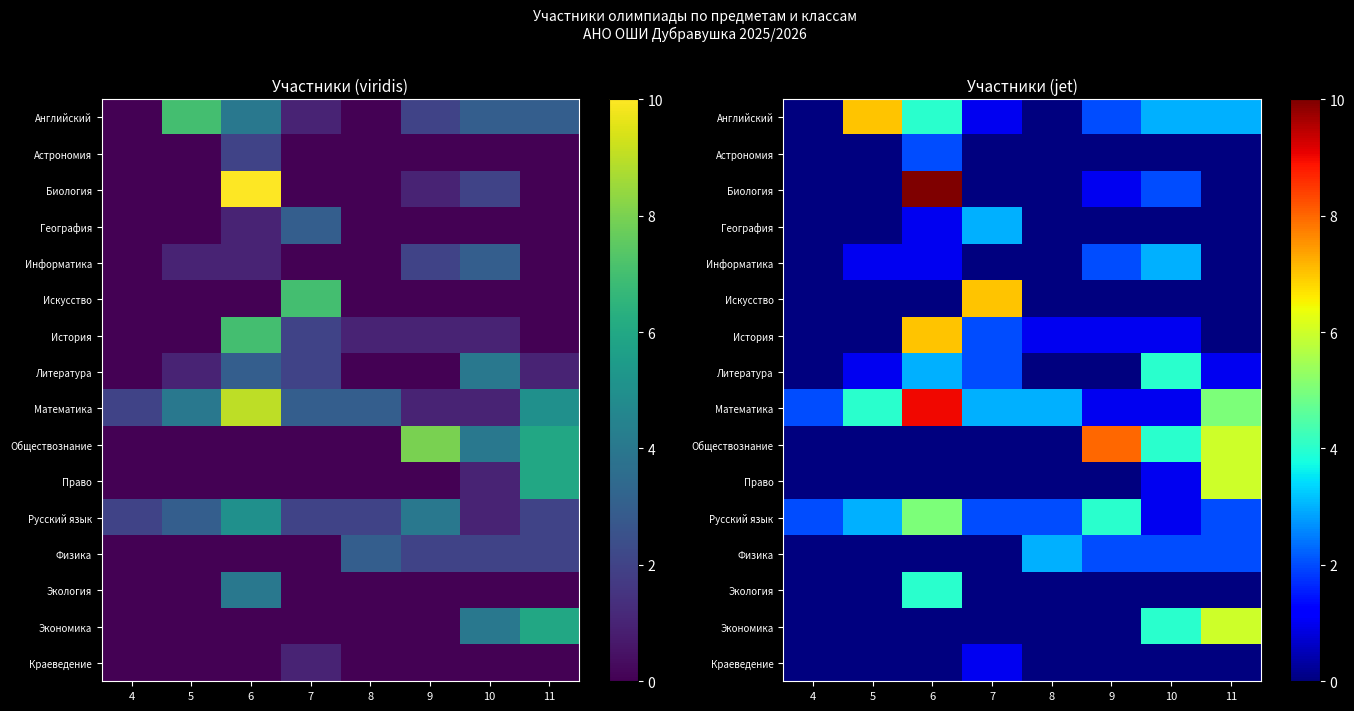

What is the difference between the Биология values at 4 and 6?

10